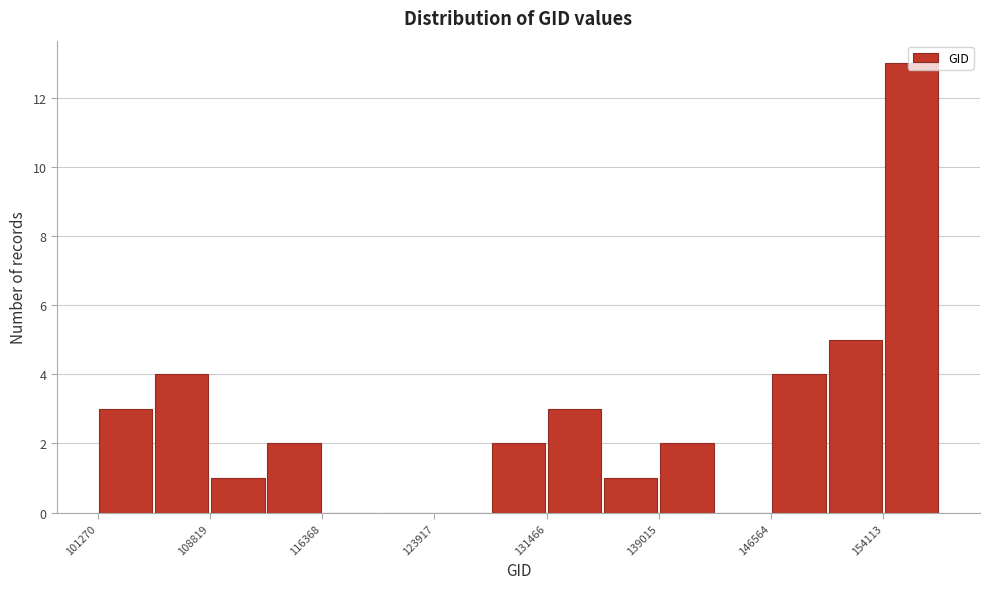

Around what value on the x-axis is the tallest bar? Give the approximate position of its centre, as read against the axis.

156000